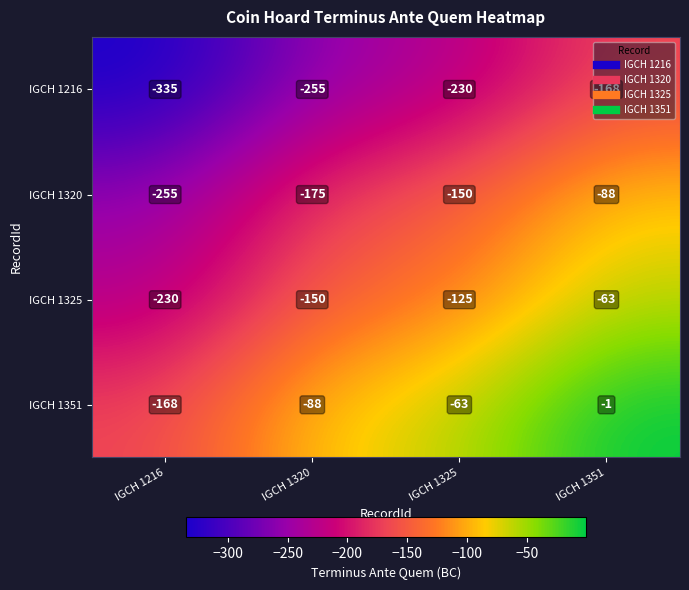

Where is IGCH 1216 nearest to the value -251?

IGCH 1320